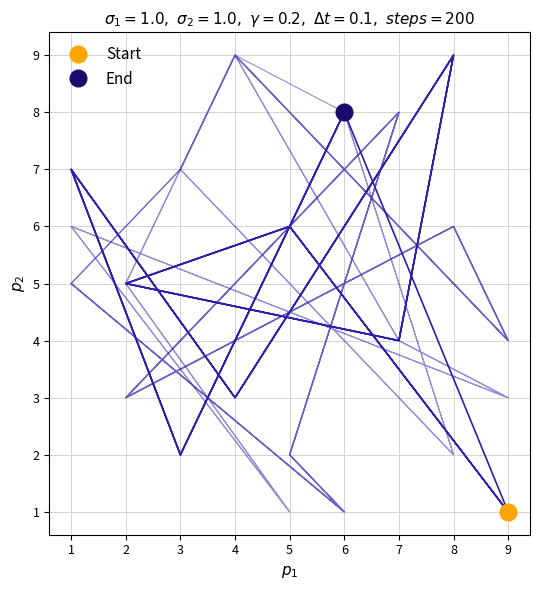

How many col_2 vs col_4 values are between 3 and 7?

10